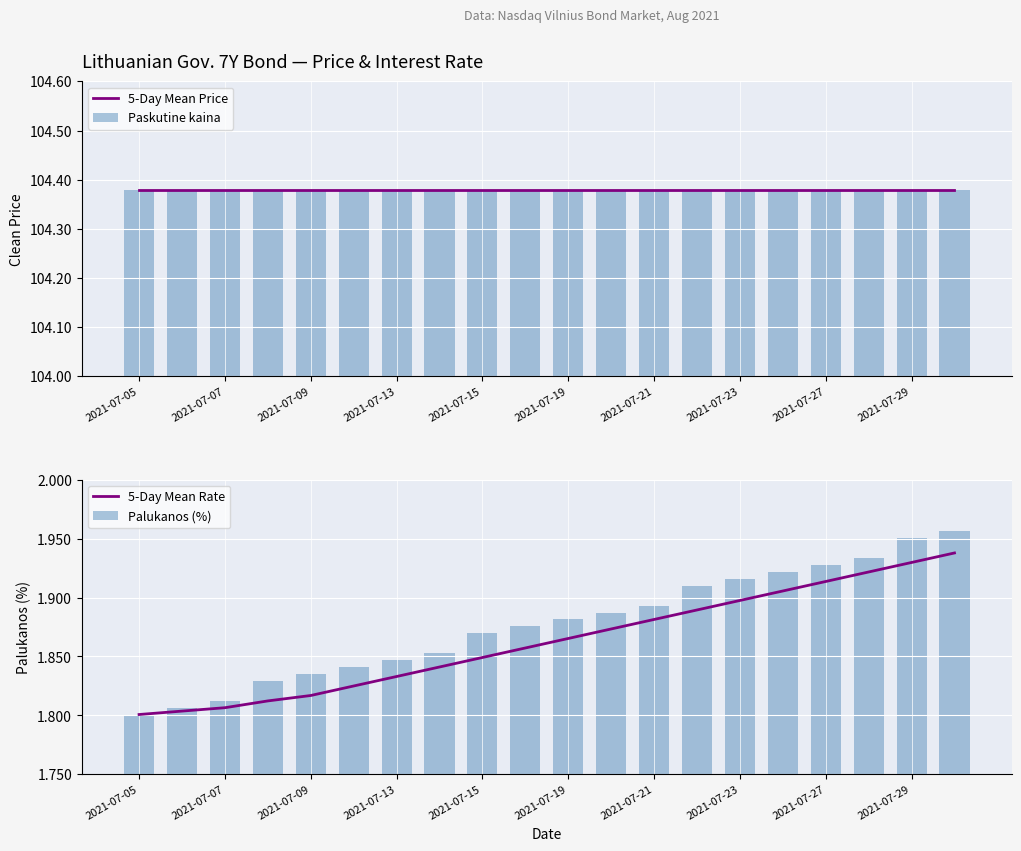

Where is Palukanos (%) nearest to the value 1?

2021-07-05